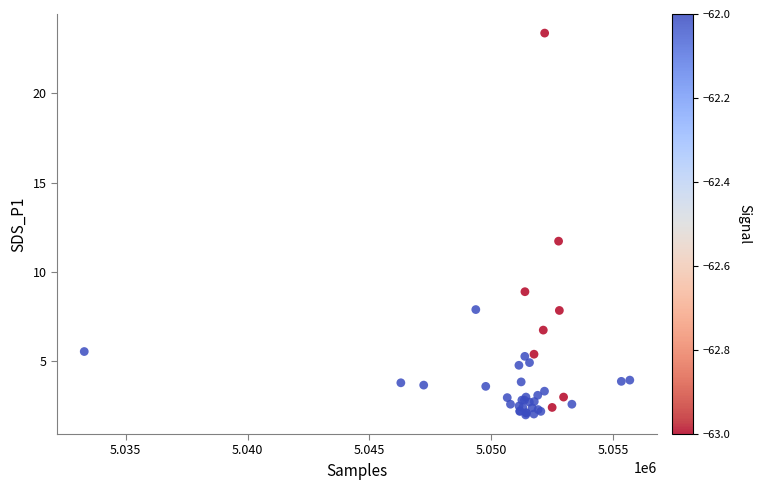

What Y value in the scatter plot is closest to 12?

11.7